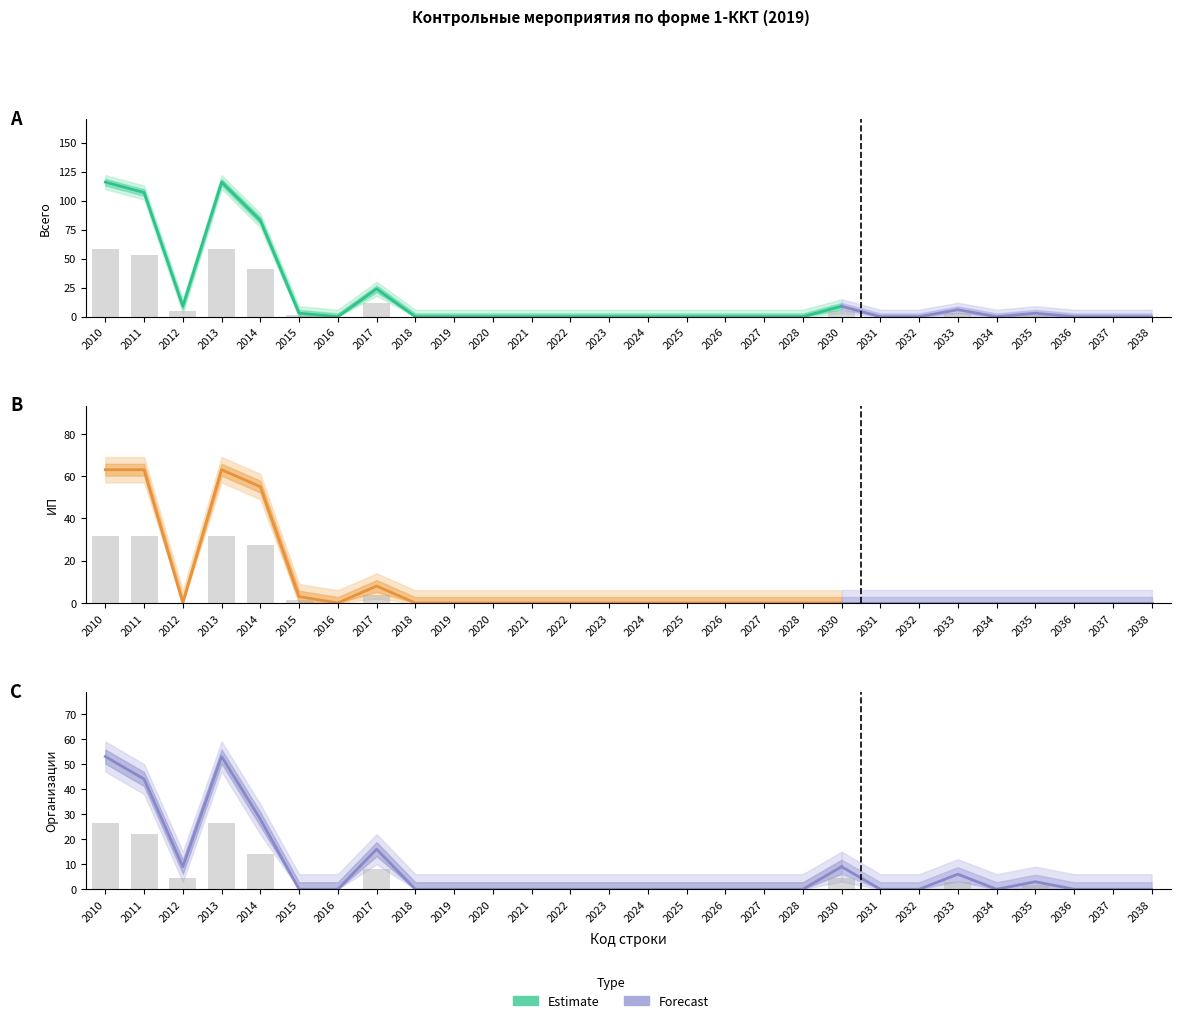

Reading left to right, what are all the values shown in this chart?

Всего: 58.0	53.5	4.5	58.0	41.5	1.5	0.0	12.0	0.0	0.0	0.0	0.0	0.0	0.0	0.0	0.0	0.0	0.0	0.0	4.5	0.0	0.0	3.0	0.0	1.5	0.0	0.0	0.0
ИП: 31.5	31.5	0.0	31.5	27.5	1.5	0.0	4.0	0.0	0.0	0.0	0.0	0.0	0.0	0.0	0.0	0.0	0.0	0.0	0.0	0.0	0.0	0.0	0.0	0.0	0.0	0.0	0.0
Организации: 26.5	22.0	4.5	26.5	14.0	0.0	0.0	8.0	0.0	0.0	0.0	0.0	0.0	0.0	0.0	0.0	0.0	0.0	0.0	4.5	0.0	0.0	3.0	0.0	1.5	0.0	0.0	0.0